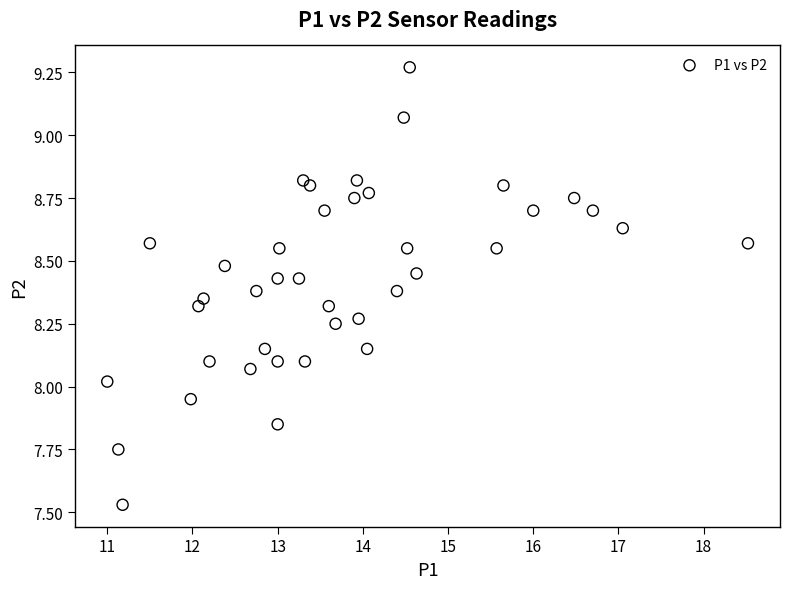

What is the range of Y values (max minus min)?

1.7